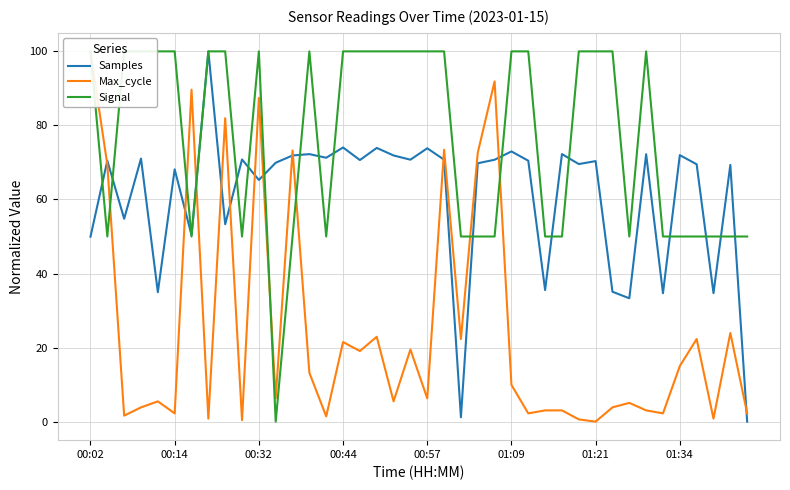

What is the maximum value for Samples?

100.0